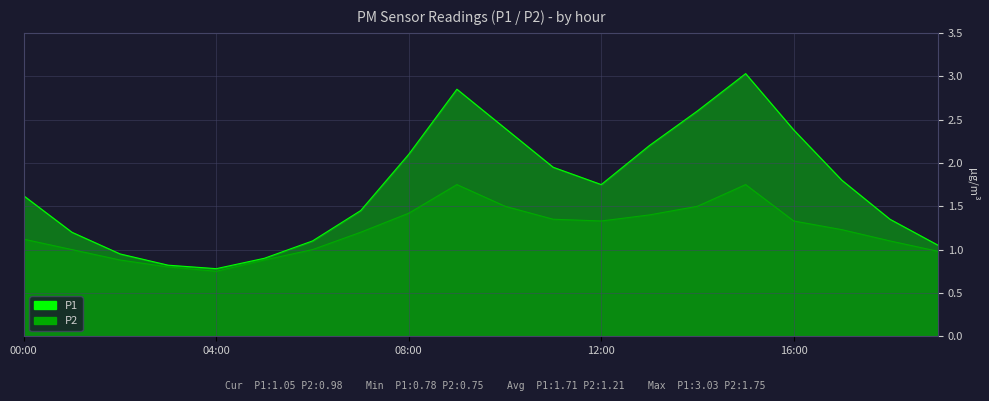

What is the difference between the second highest and minimum values in the P1 series?

2.1